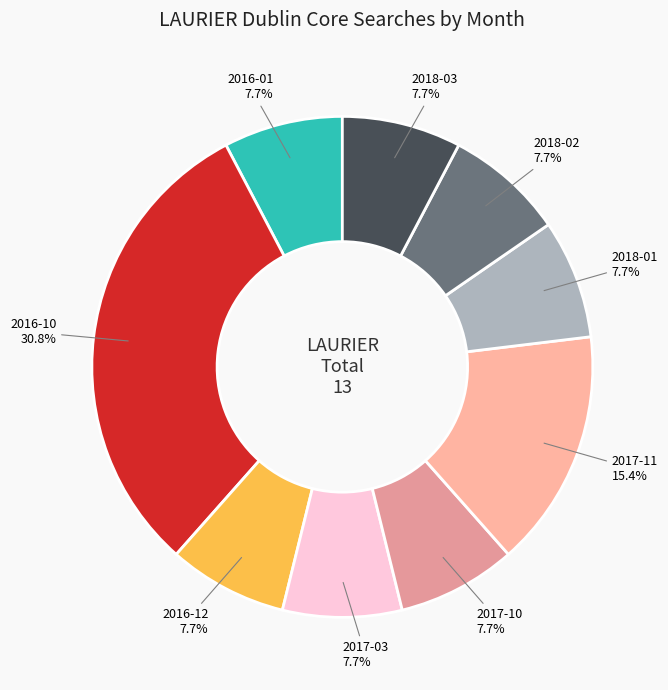

Does any single category account for the majority?

No